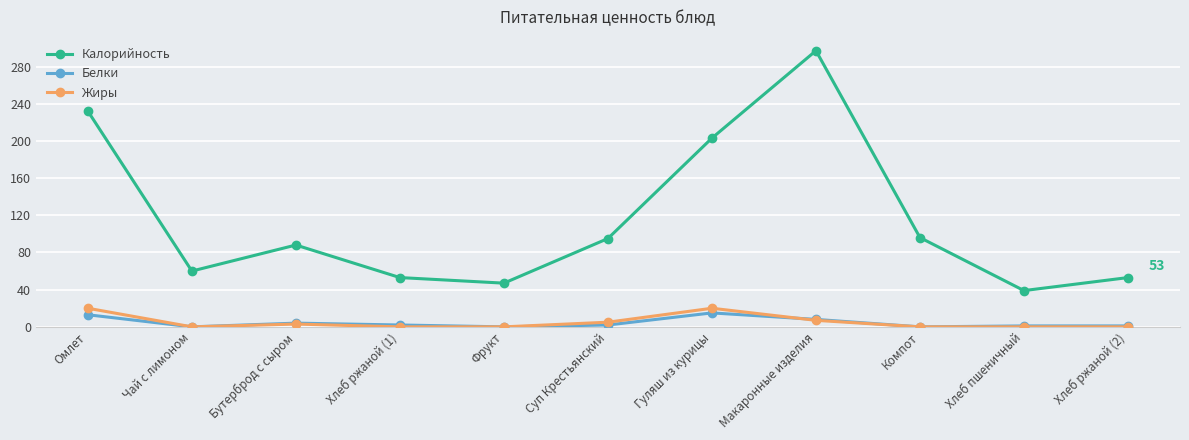

Does the chart display data point markers on the line(s)?

Yes